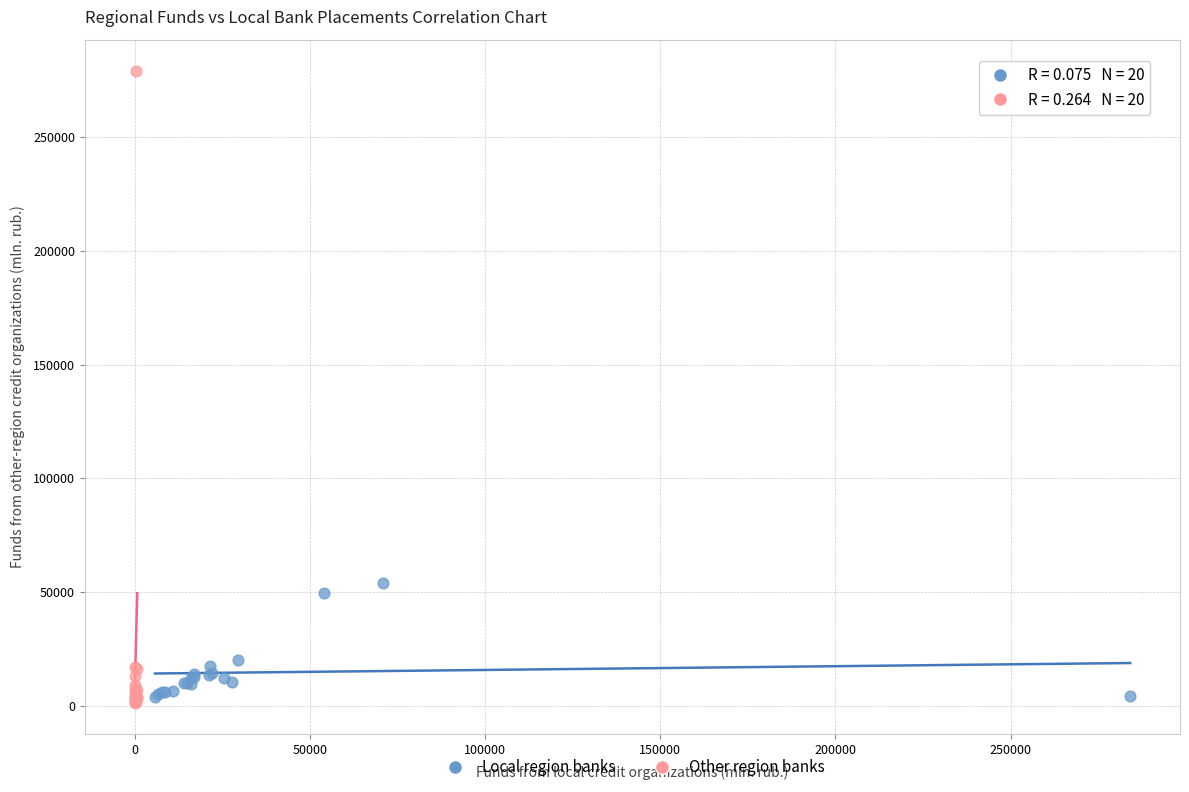

What are all the series names shown in the legend?

Local region banks, Other region banks